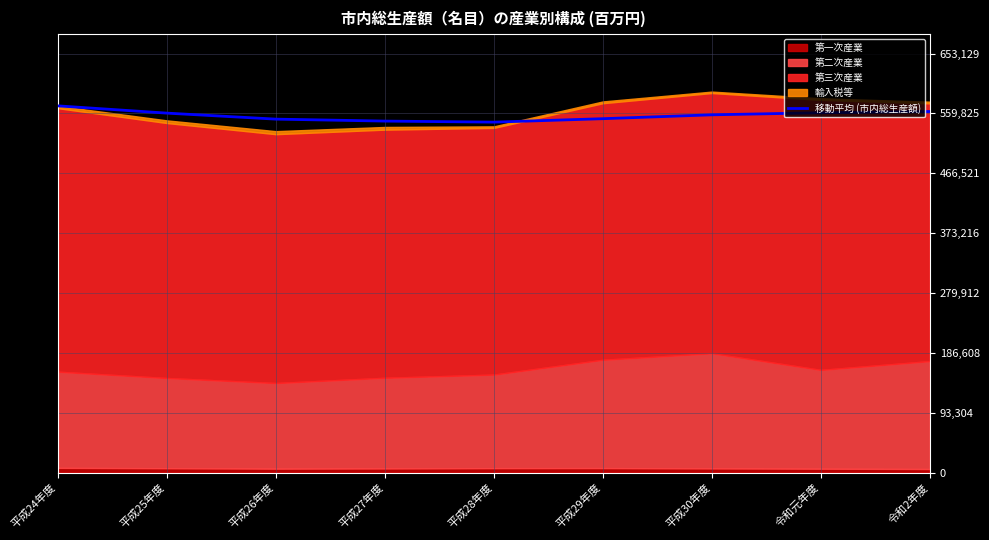

Approximately how many times larger is the value at 令和元年度 compared to 令和2年度?

1.0